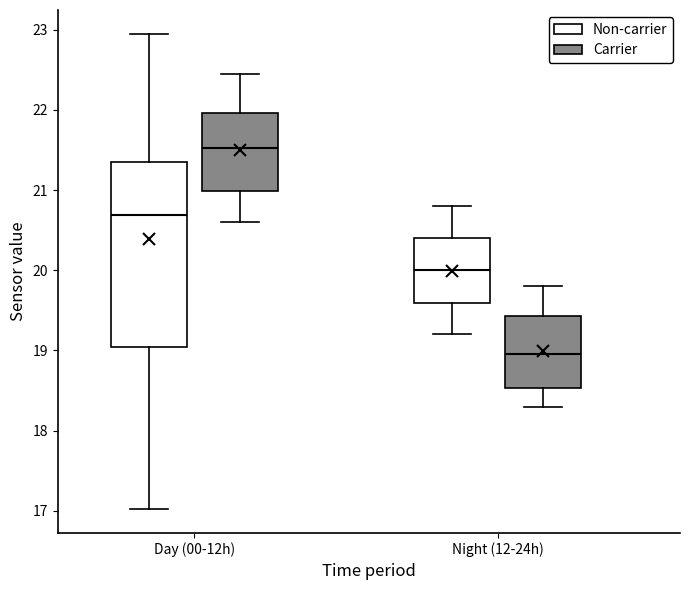

Which box has the lowest median line?

Night (12-24h) (Carrier)